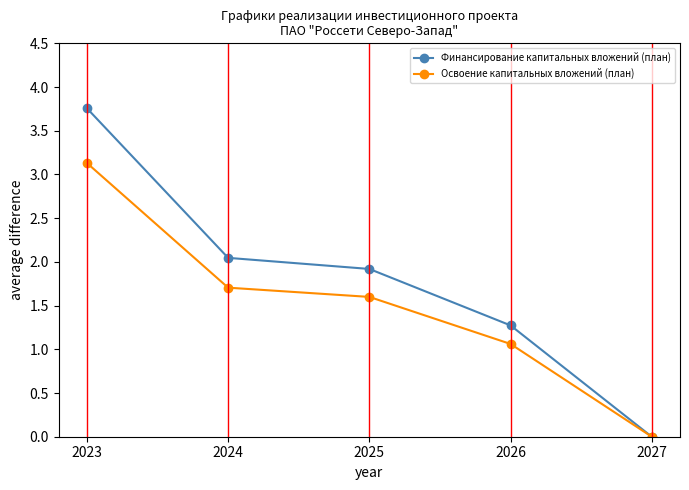

What is the total value across all series at 2025?

3.5